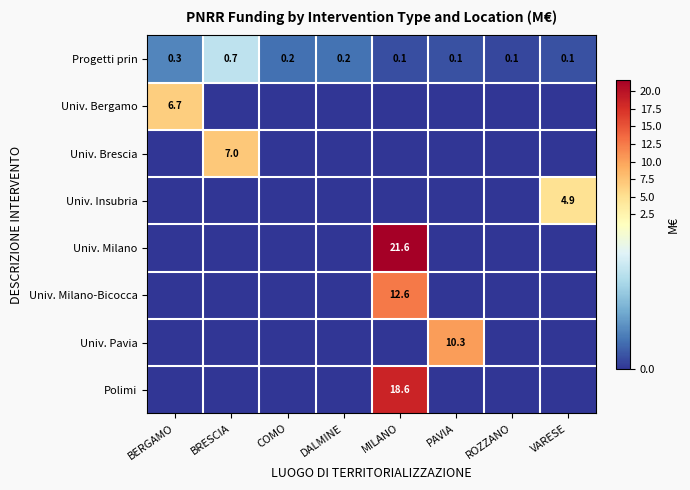

How many Progetti prin values are between 0 and 1?

8